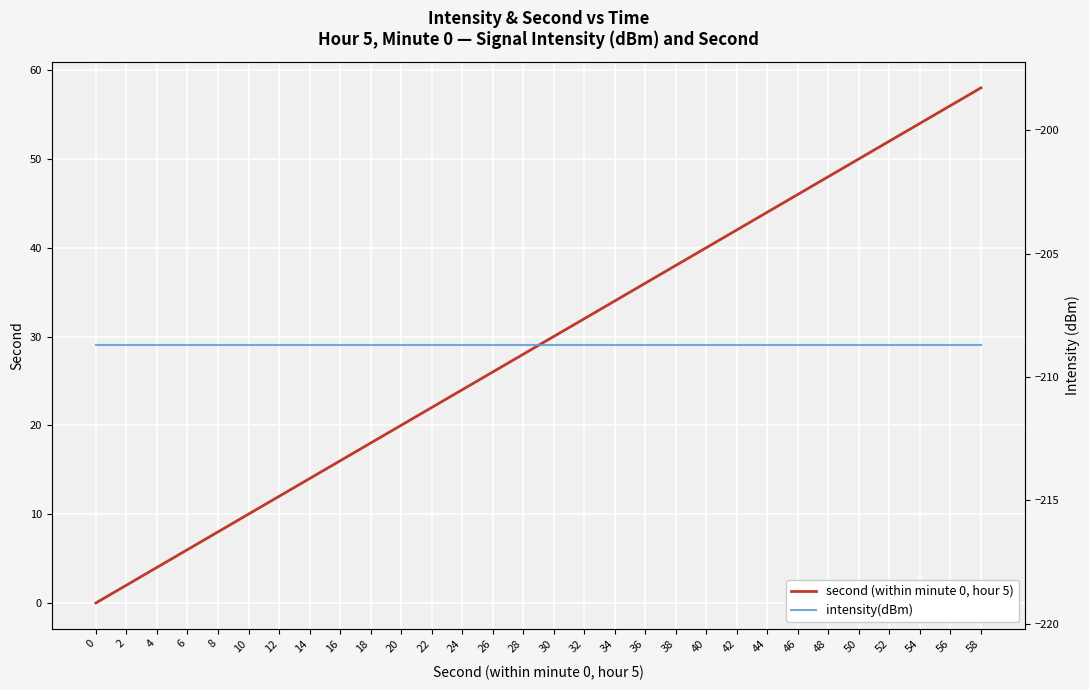

True or false: second (within minute 0, hour 5) and intensity(dBm) intersect in this chart.

False